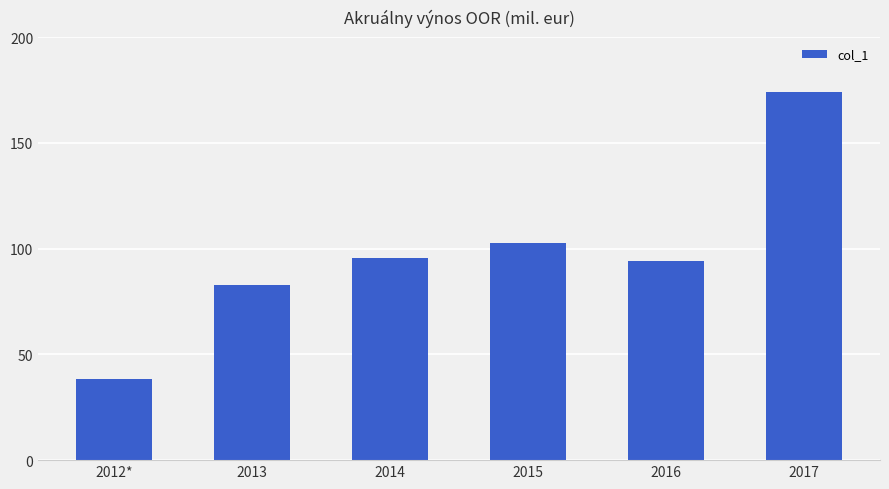

What is the difference between the second highest and minimum values?

64.4